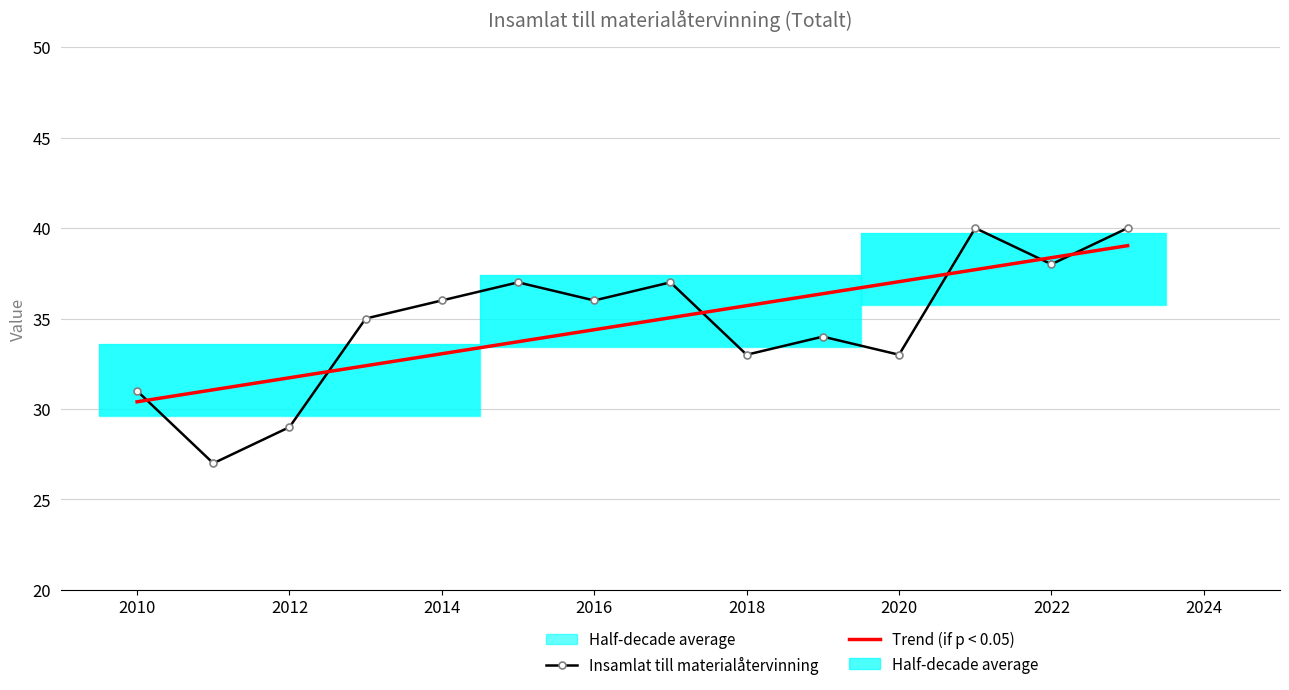

What is the value of the Trend (if p < 0.05) bar at the 6th from the left?

33.7